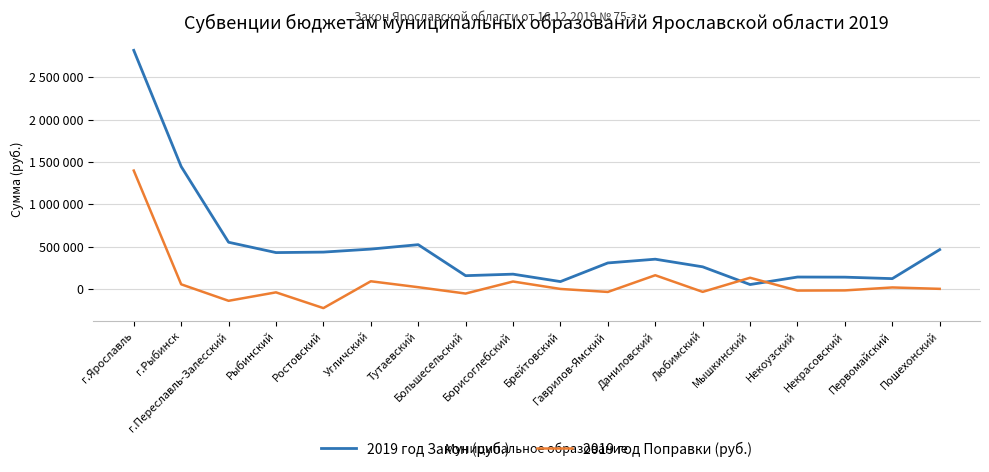

What are all the series names shown in the legend?

2019 год Закон (руб.), 2019 год Поправки (руб.)